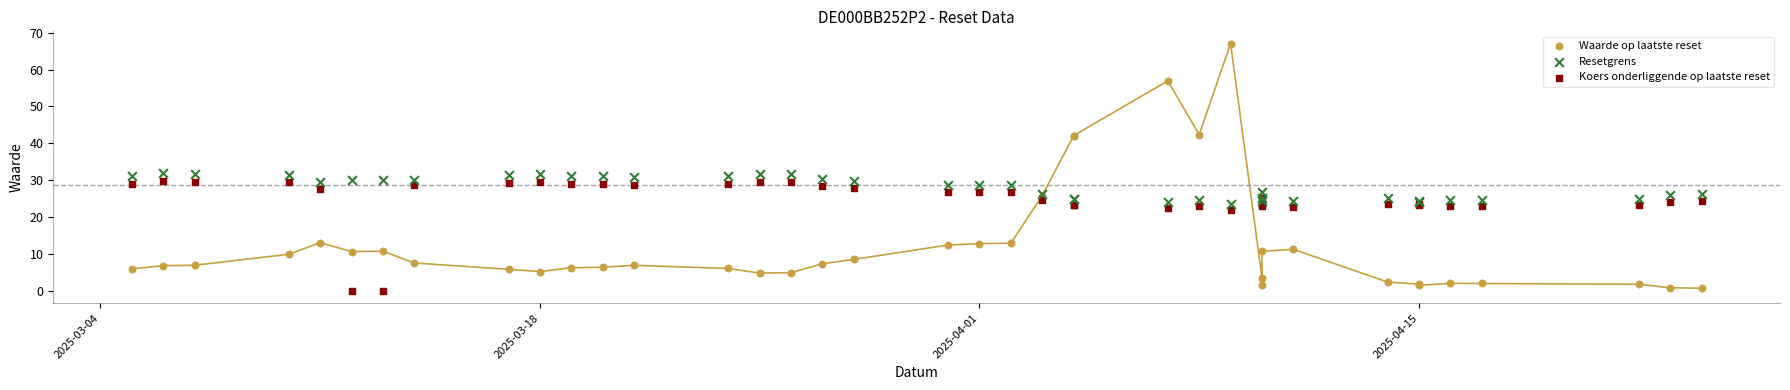

What is the X range (max minus min) for the scatter plot?

50.0